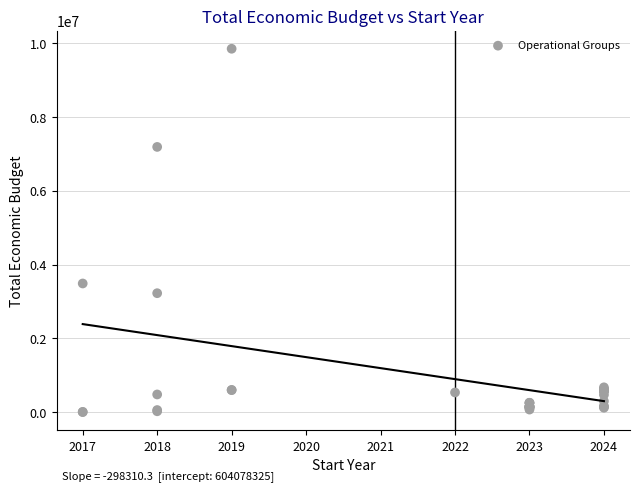

What Y value in the scatter plot is closest to 4926241?

3487018